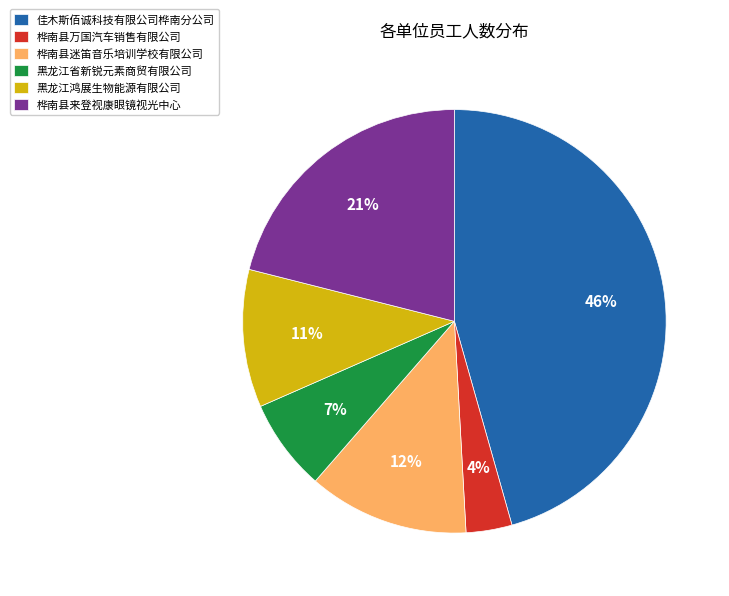

True or false: 黑龙江省新锐元素商贸有限公司 accounts for 7% of the total.

True